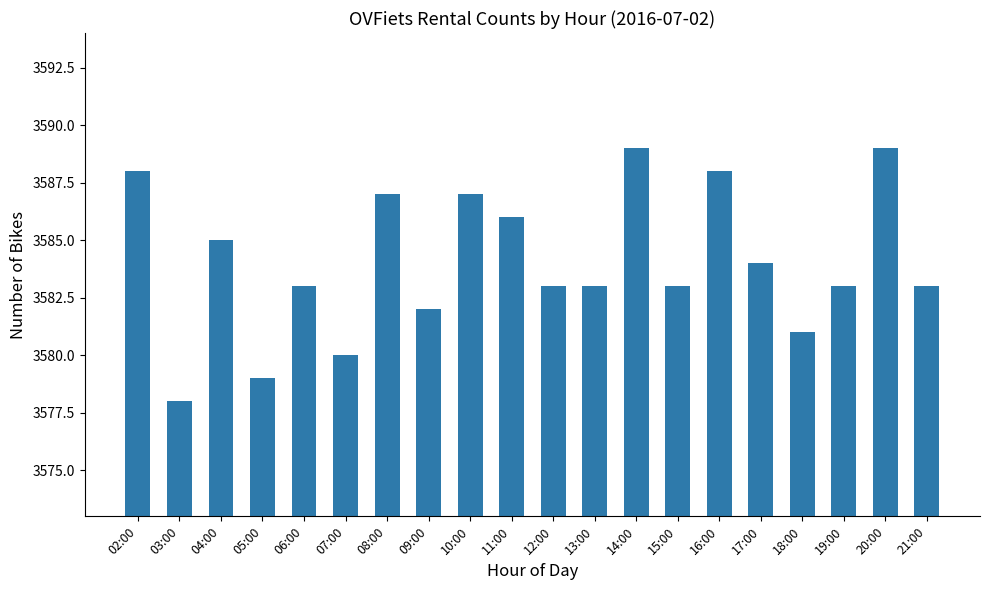

What is the difference between the maximum and minimum values?

11